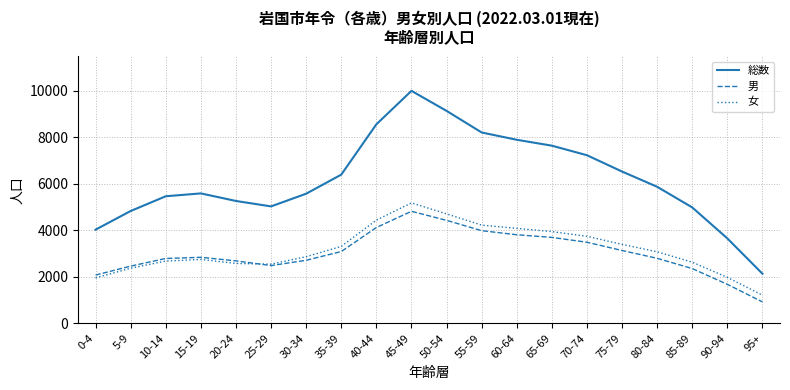

Is the value of 総数 at 50-54 greater than the value of 女 at 55-59?

Yes